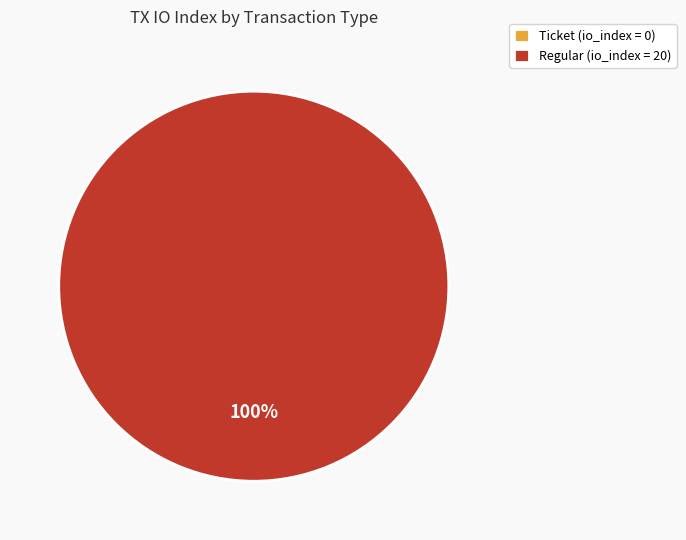

What percentage is the Regular (io_index=20) slice, to the nearest percent?

100%